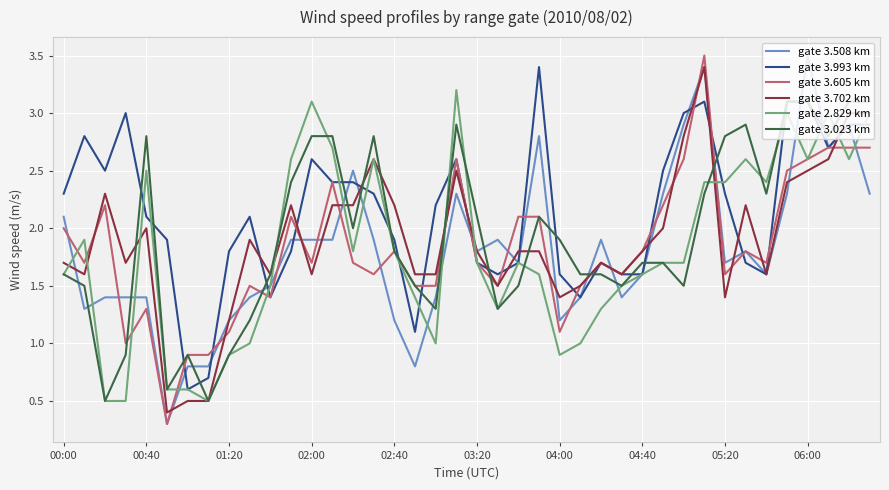

How many values in the gate 3.508 km series are below 1?

4